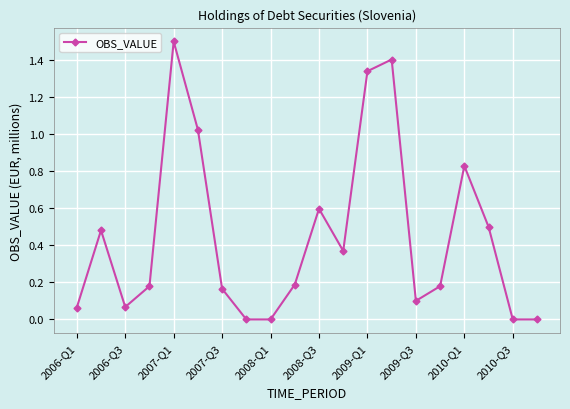

True or false: the data has more than 2 interior local peaks.

True